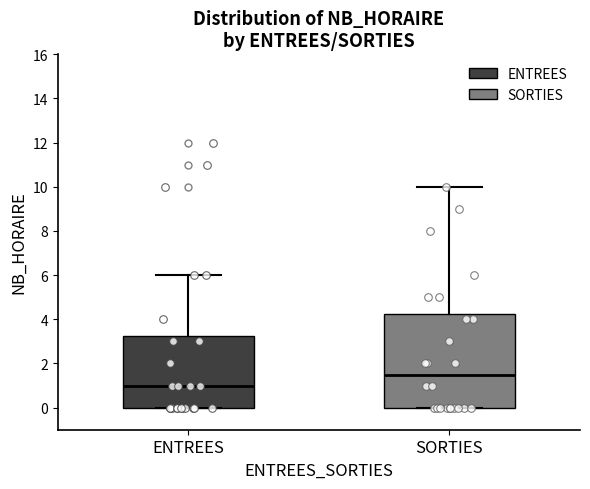

Reading left to right, transcribe this box plot: for each box, give where its median line is, the range the box spans, and where its two whiskers end, as read against the y-axis. The values are not printed on the chart, so give them approximately, as read against the axis.

ENTREES: median 1.0, box 0.0 to 3.2, whiskers 0.0 to 6.0
SORTIES: median 1.6, box 0.0 to 4.2, whiskers 0.0 to 10.0